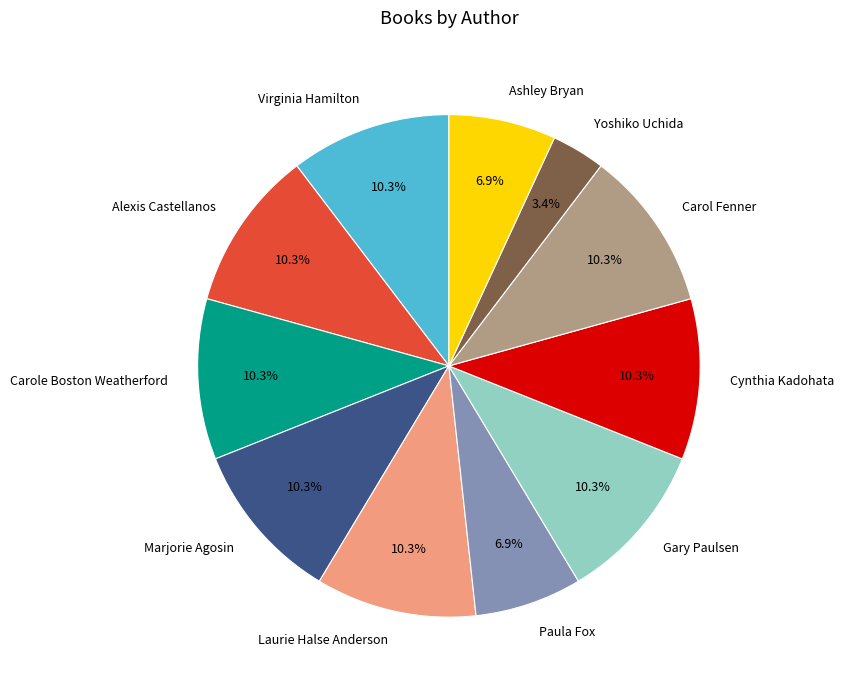

Is there any slice that represents more than half of the pie?

No